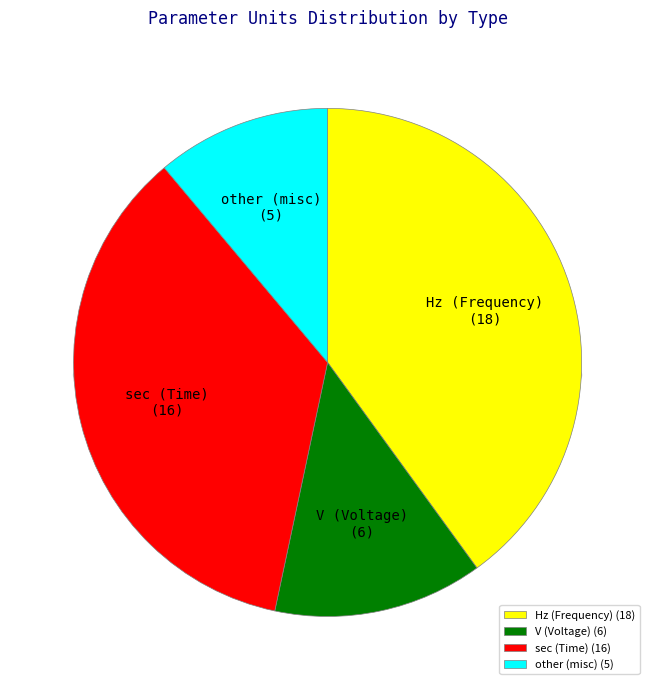

What is the smallest slice in the pie chart?

other